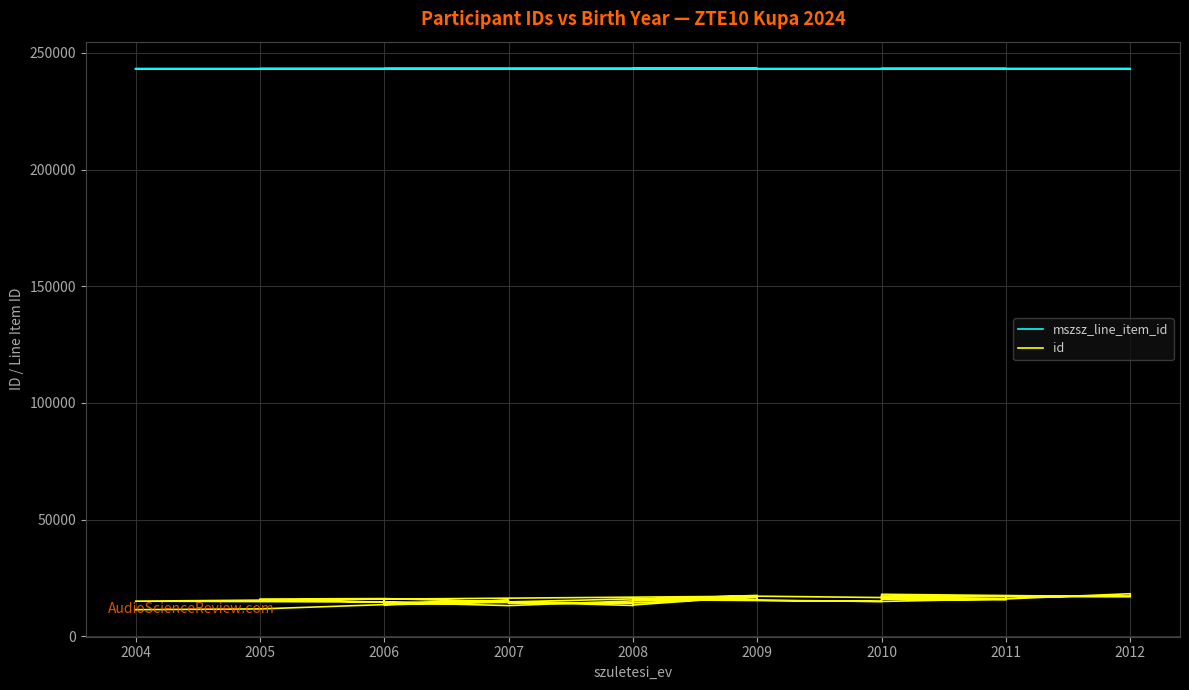

In id, how many points are higher than both neighbors (excluding endpoints)?

13